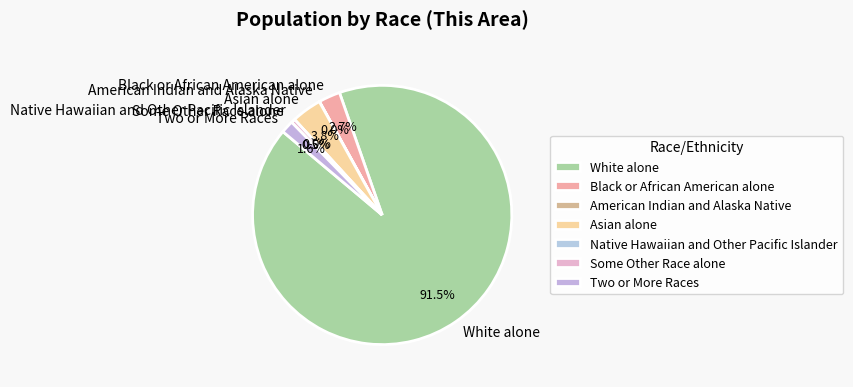

To the nearest percent, what percentage of the pie is Two or More Races?

2%